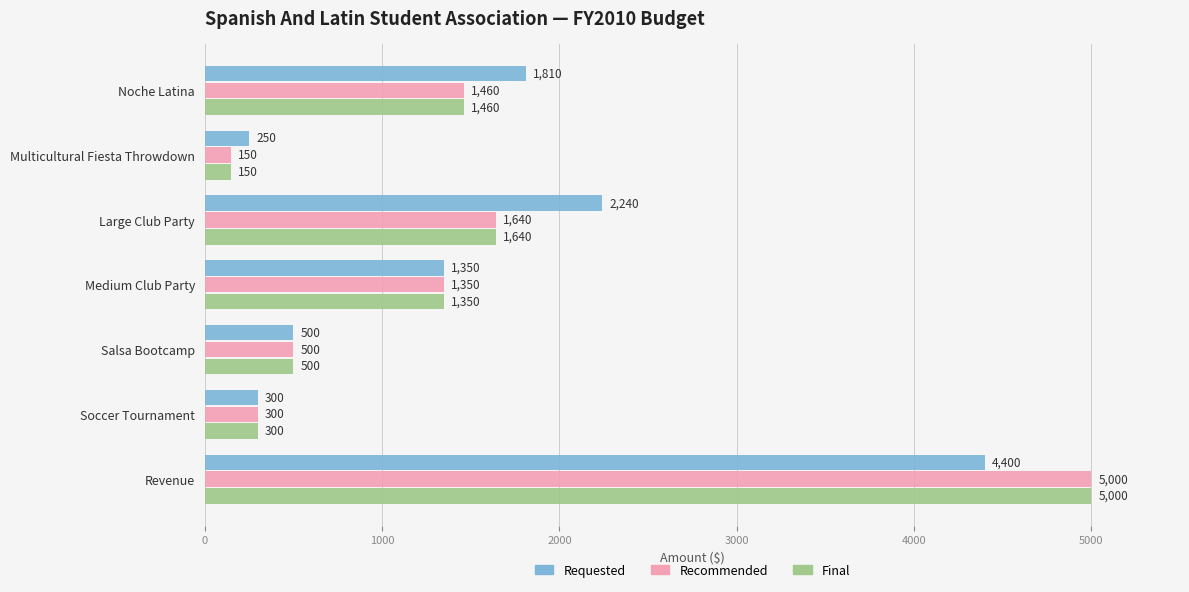

What is the difference between the highest and lowest values at Multicultural Fiesta Throwdown?

100